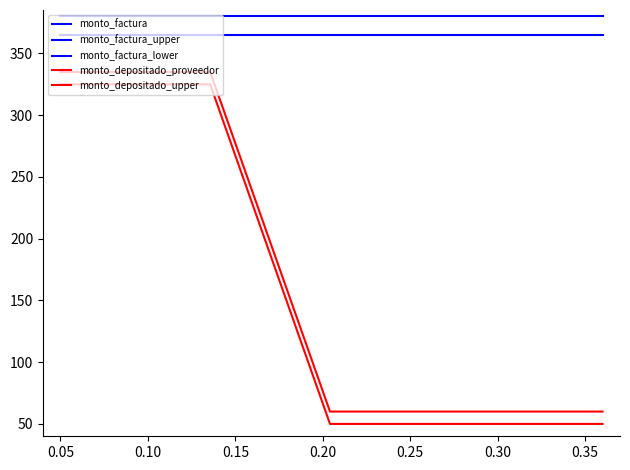

True or false: monto_depositado_proveedor has more than 2 points higher than both neighbors.

False